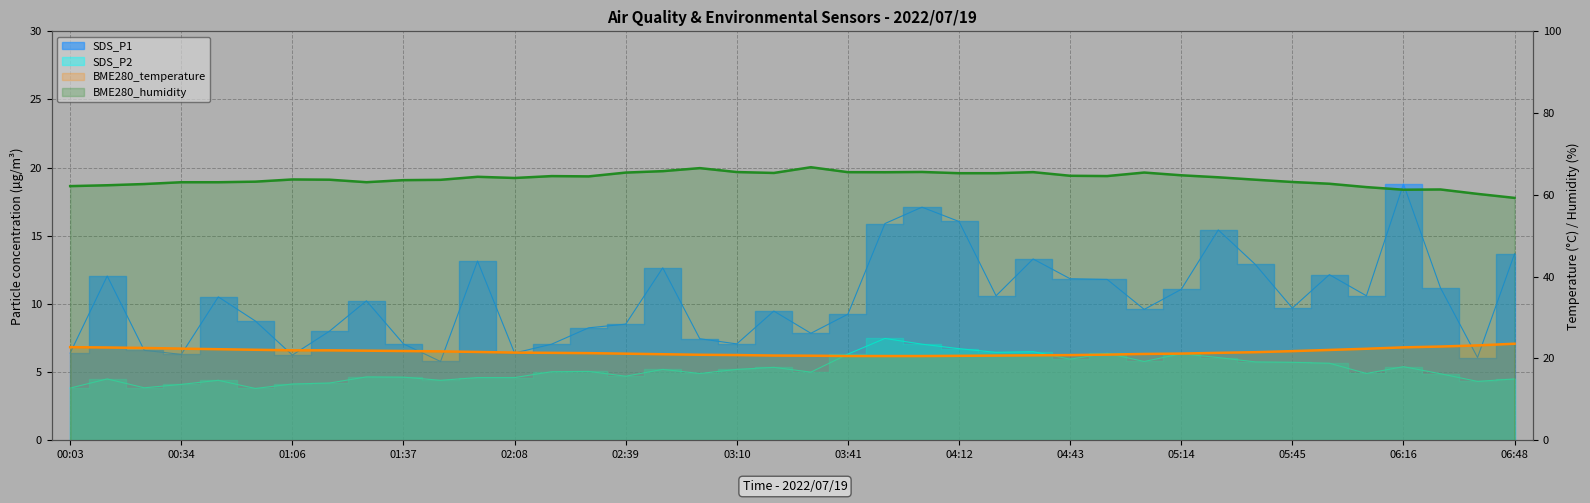

Which series has the largest range (max minus min)?

SDS_P1